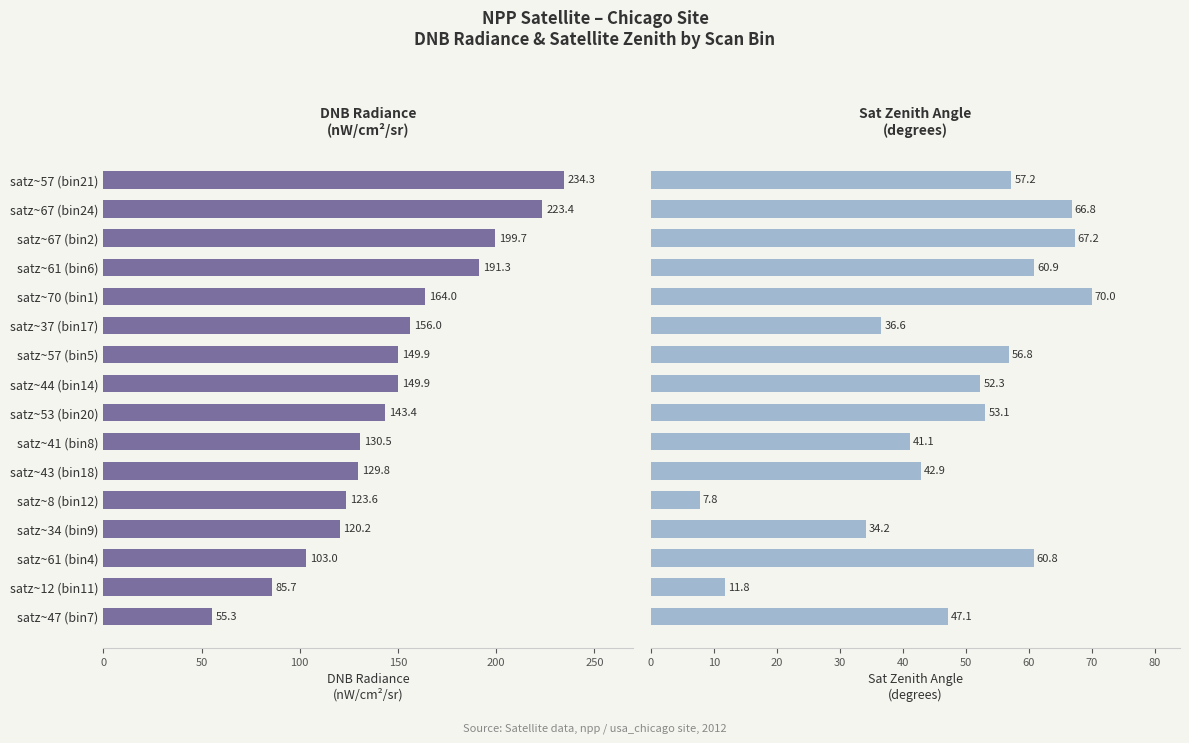

True or false: DNB Radiance (nW/cm²/sr) has a value of 72.1 at satz~44 (bin14).

False